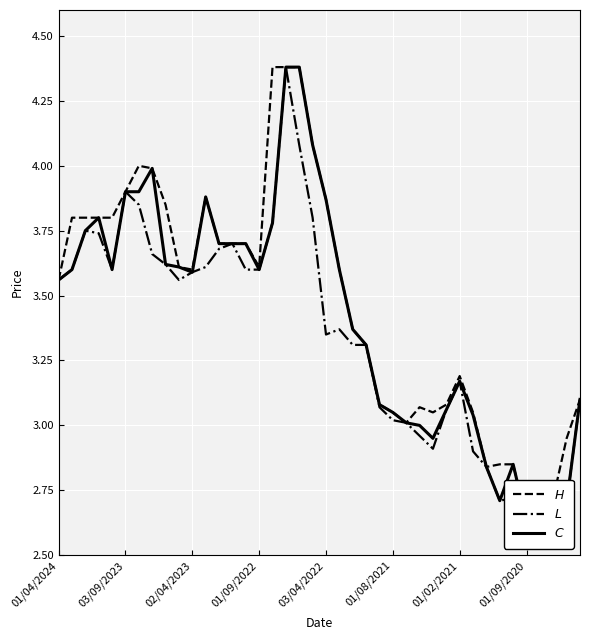

Which has a higher value, 27 or 8?

8